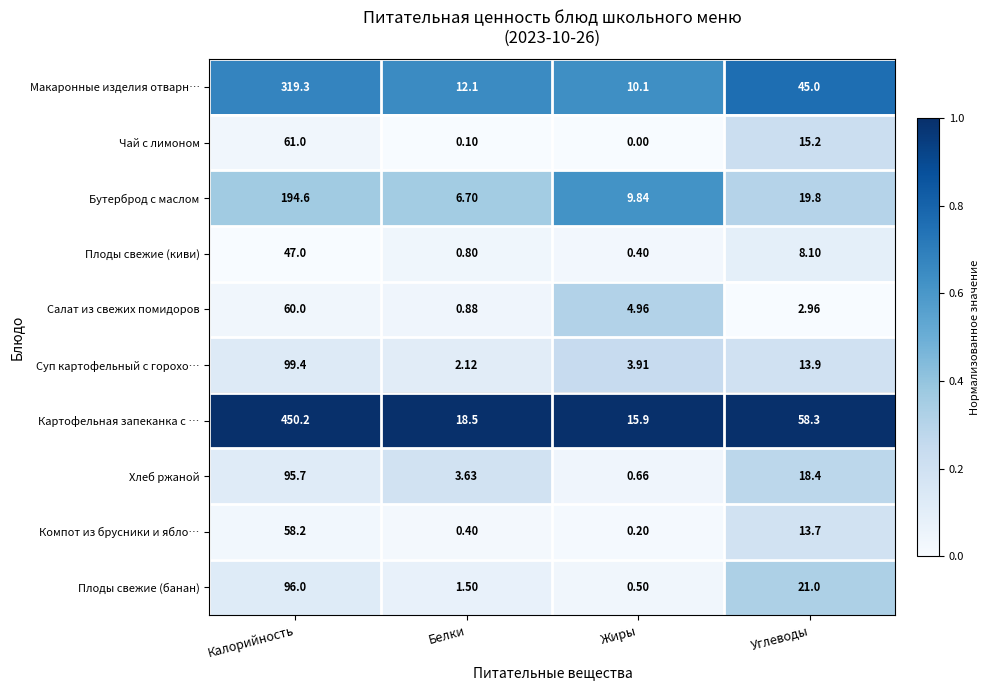

At which label is Макаронные изделия отварн… closest to 164?

Углеводы